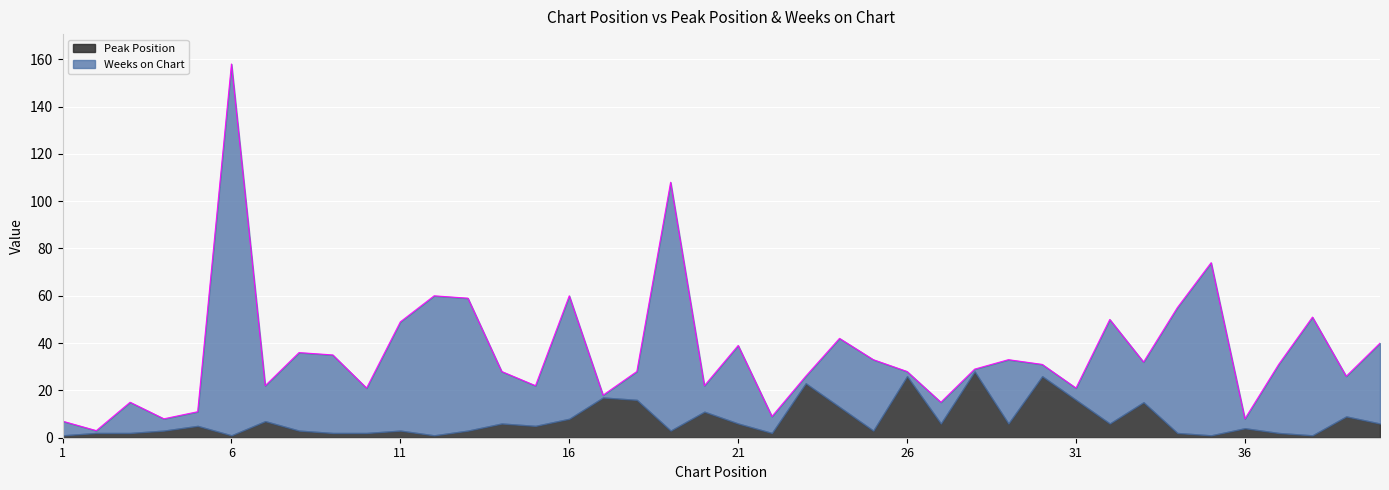

What is the maximum value for Peak Position?

28